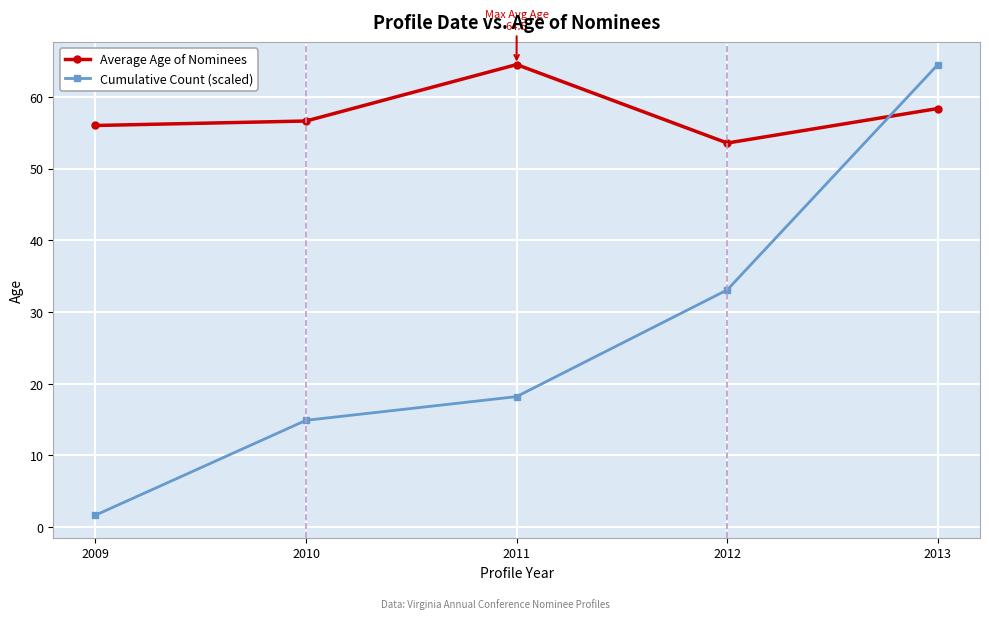

What is the spread (max minus min) of values at 2011?

46.3